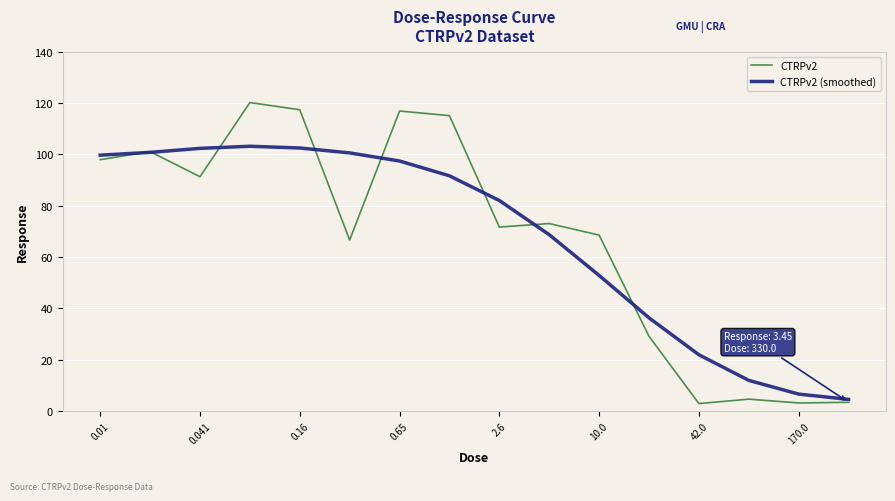

What is the highest value of the CTRPv2 (smoothed) series?

103.2